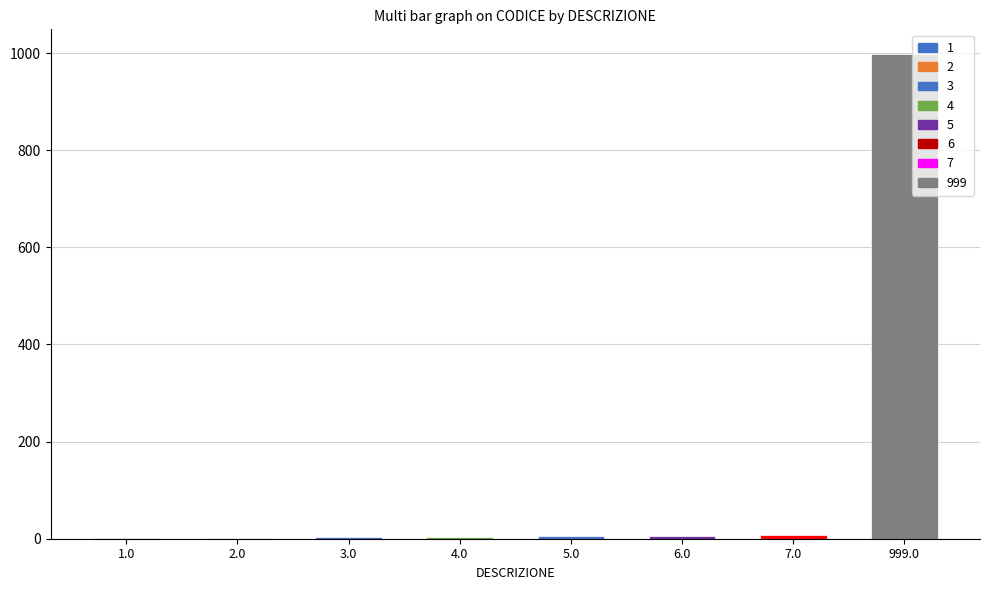

What is the sum of the values at 3.0 and 999.0?

1002